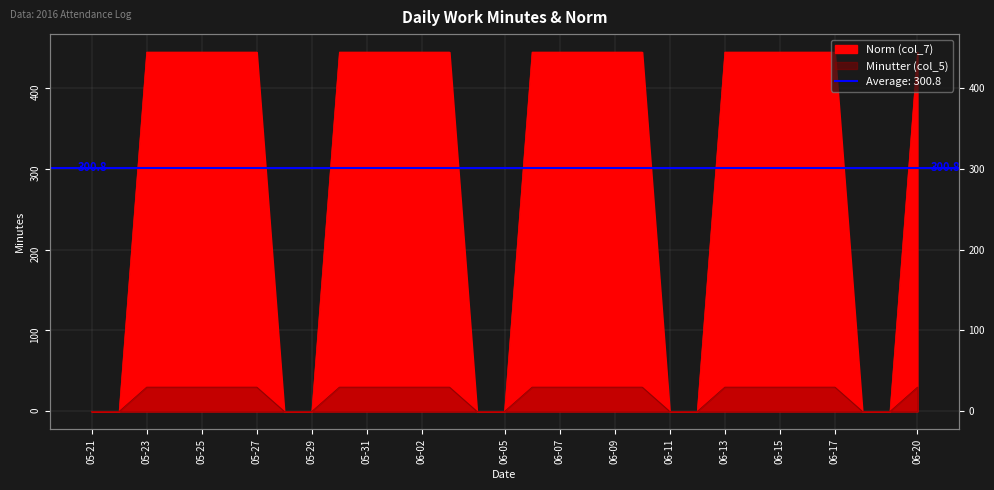

What position from the left is 2016-06-10?

21